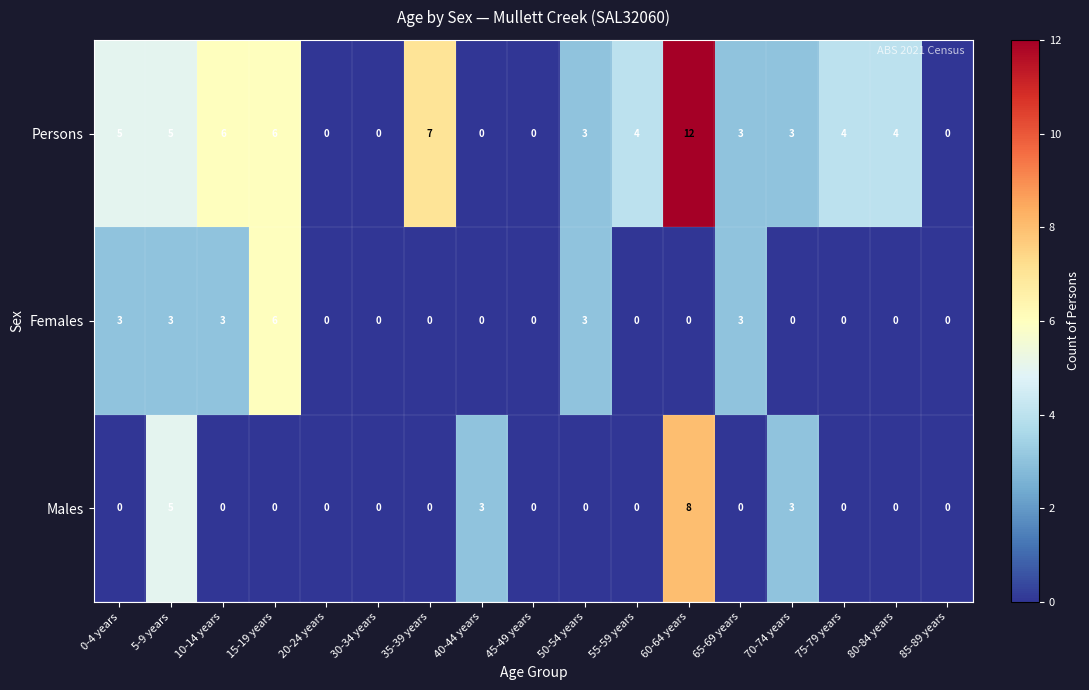

What is the total value across all series at 15-19 years?

12